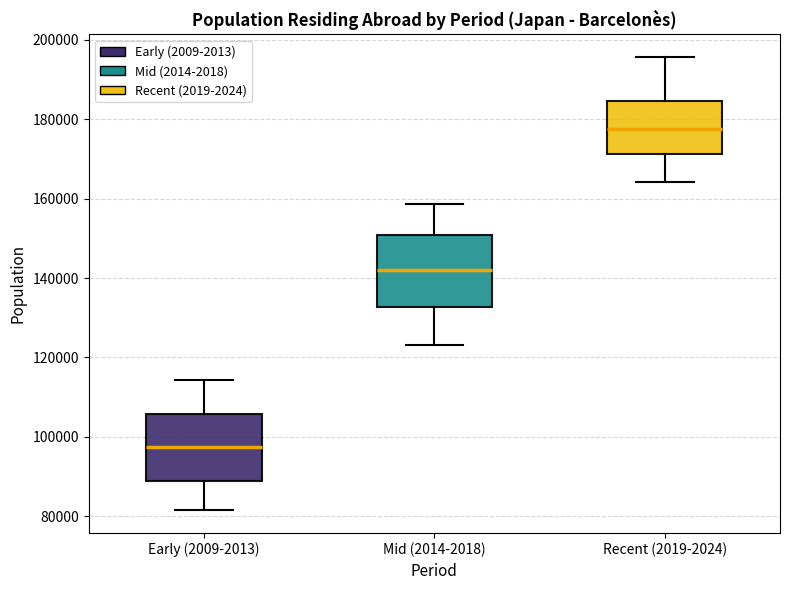

Which box has the highest median line?

Recent (2019-2024)